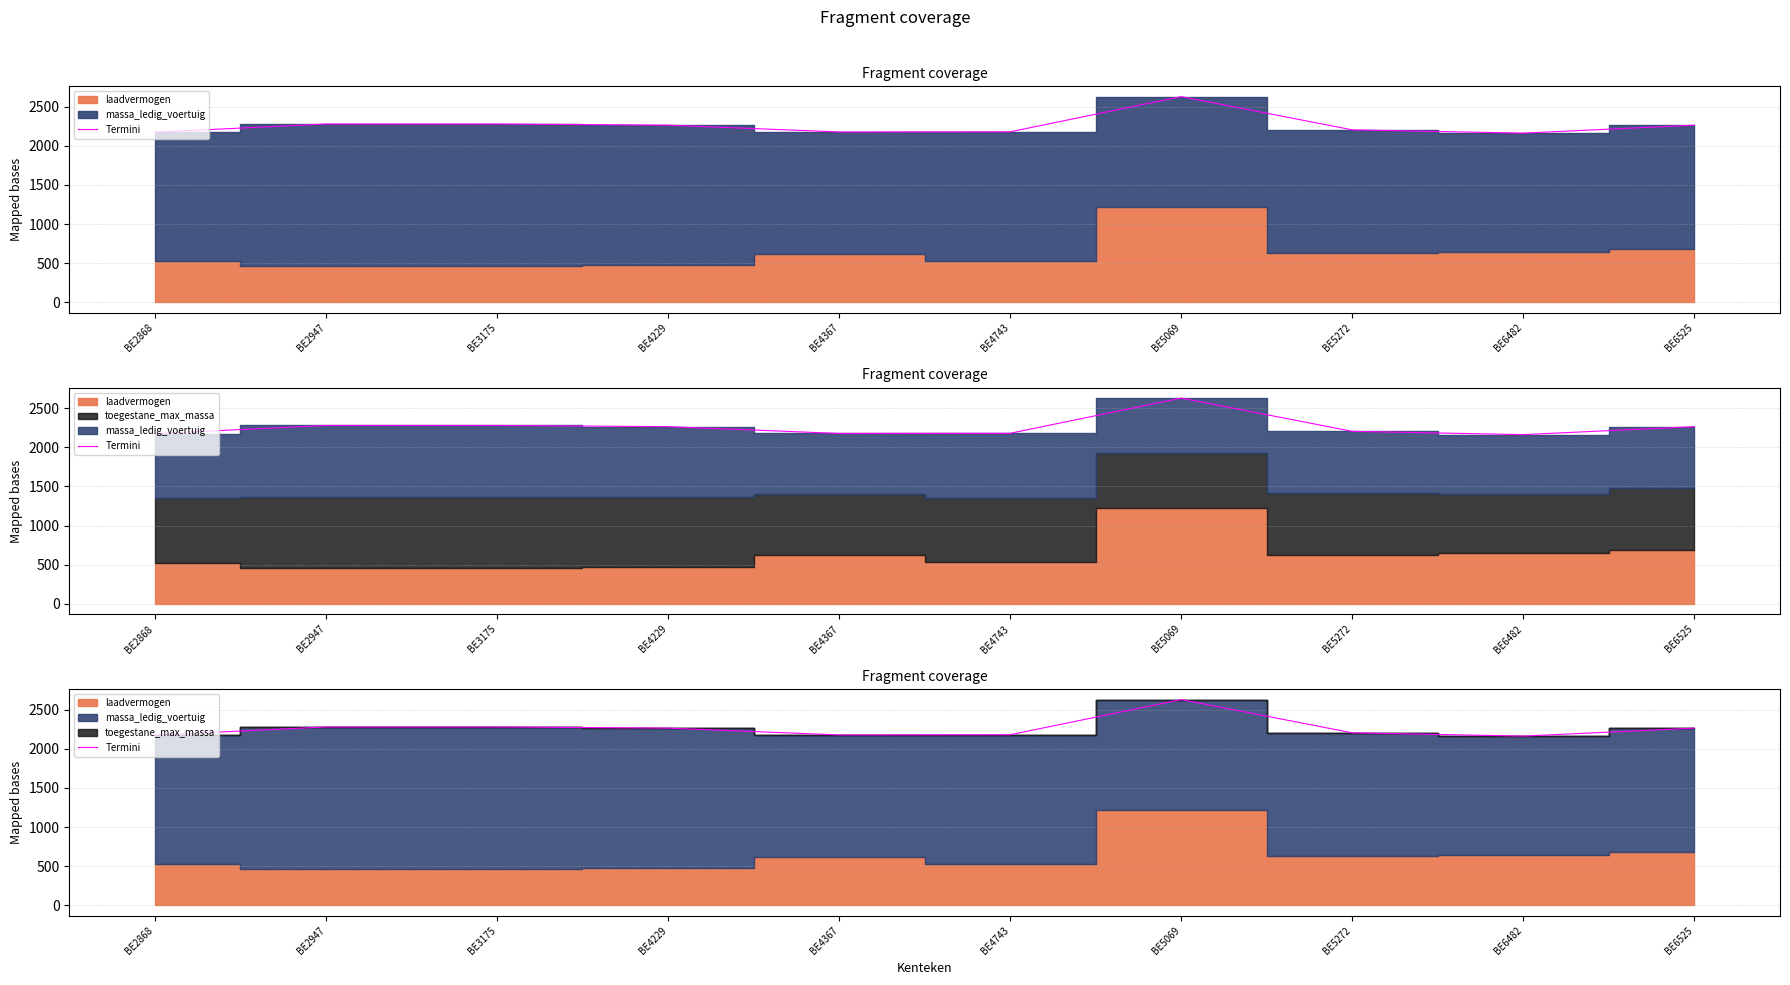

The chart shows a value of 2864 at BE4367. True or false?

False